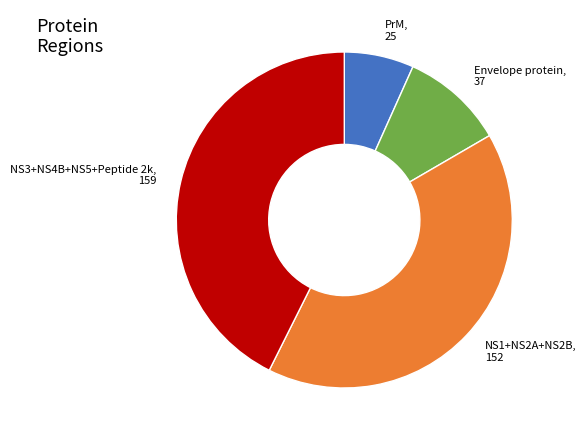

Which has a higher value, NS1+NS2A+NS2B or Envelope protein?

NS1+NS2A+NS2B